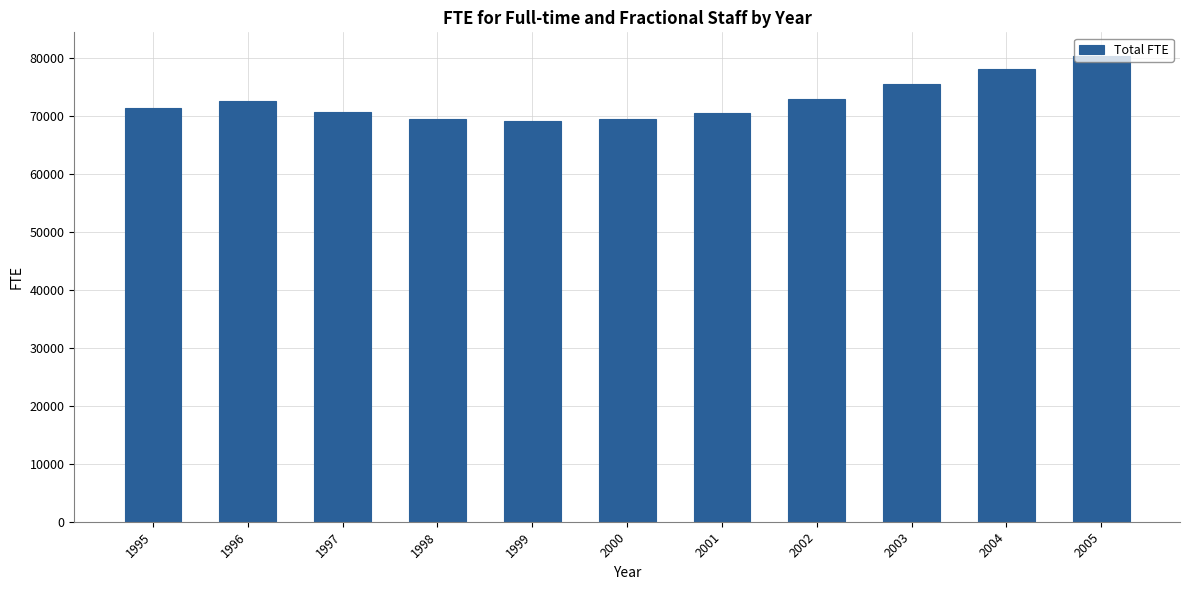

What is the sum of all values?

801027